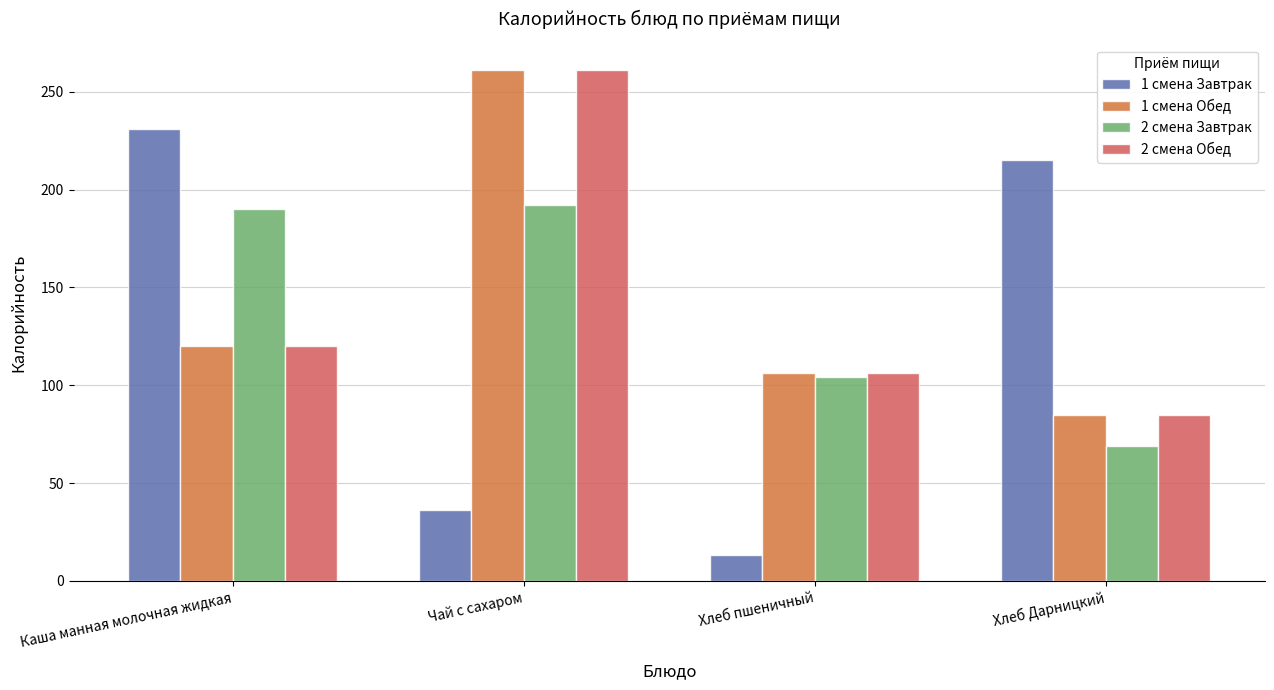

Reading right to left, what are all the values shown in this chart?

1 смена Завтрак: 215	13	36	231
1 смена Обед: 85	106	261	120
2 смена Завтрак: 69	104	192	190
2 смена Обед: 85	106	261	120